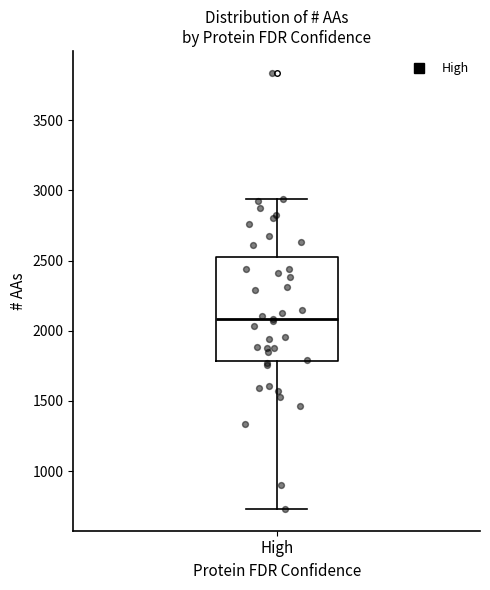

Read this box plot against the y-axis: the position of the median line, the range covered by the box, and the ends of both whiskers. The values are not printed on the chart, so give them approximately, as read against the axis.

median 2100, box 1800 to 2550, whiskers 750 to 2950